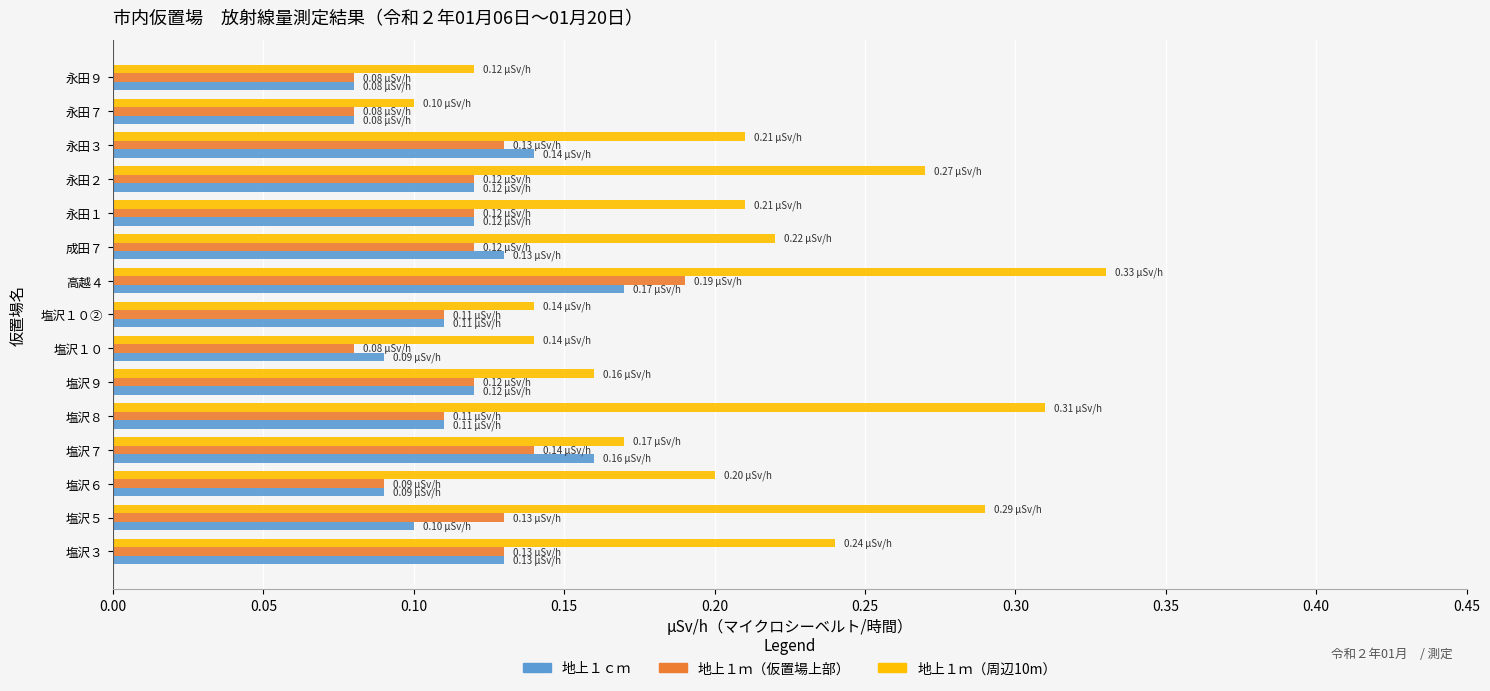

What is the sum of all 地上１ｃｍ values?

1.8